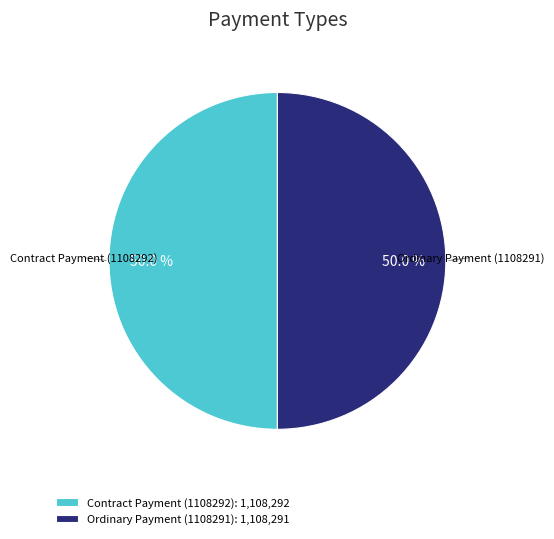

Do Contract Payment (1108292) and Ordinary Payment (1108291) together represent more than half of the pie?

Yes